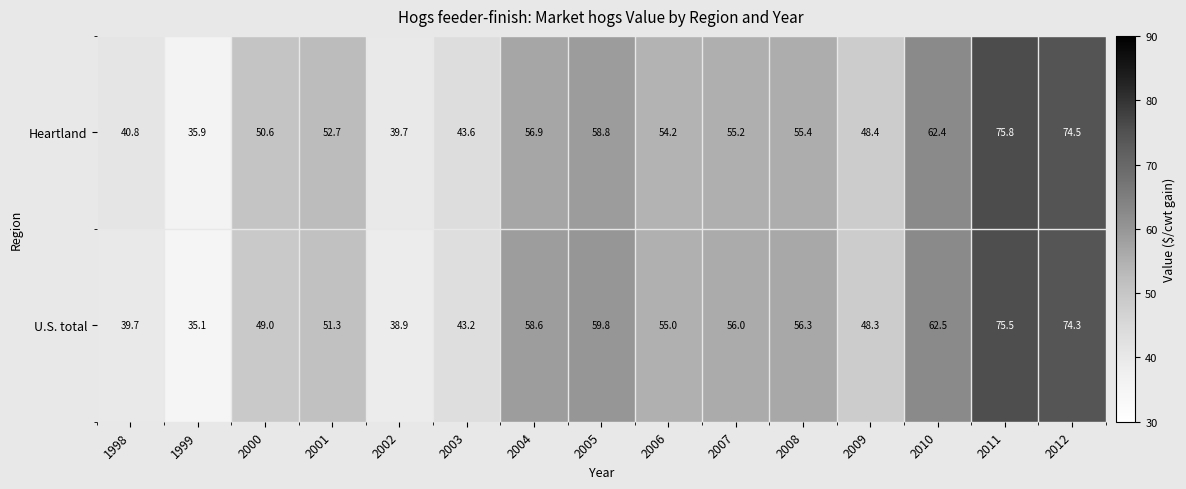

Count the number of categories in the chart.

15